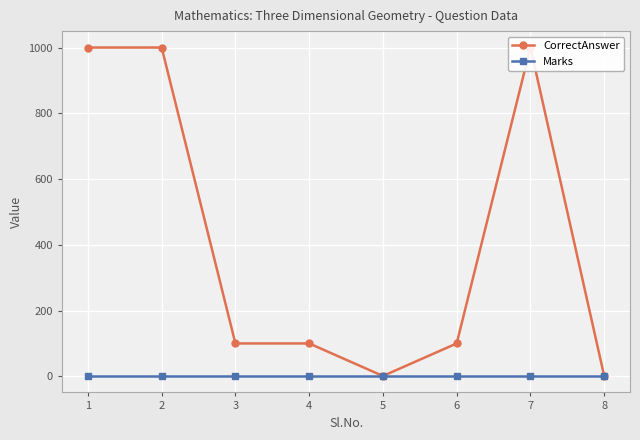

Reading right to left, list all the values displayed in this chart.

CorrectAnswer: 1	1000	100	1	100	100	1000	1000
Marks: 1	1	1	1	1	1	1	1